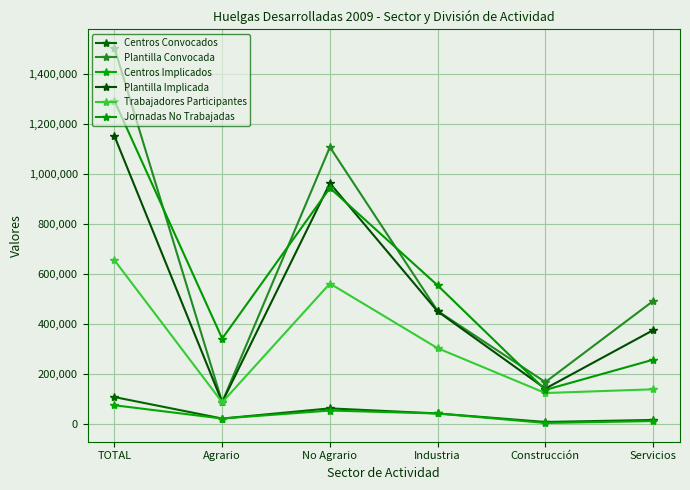

Reading right to left, extract all data points from this chart.

Centros Convocados: Servicios=14256	Construcción=6123	Industria=40165	No Agrario=60544	Agrario=19886	TOTAL=105830
Plantilla Convocada: Servicios=490070	Construcción=165658	Industria=450286	No Agrario=1106014	Agrario=85558	TOTAL=1502572
Centros Implicados: Servicios=9778	Construcción=2123	Industria=40043	No Agrario=51944	Agrario=19882	TOTAL=73026
Plantilla Implicada: Servicios=373316	Construcción=139658	Industria=448558	No Agrario=961532	Agrario=85517	TOTAL=1150049
Trabajadores Participantes: Servicios=136884	Construcción=121941	Industria=301341	No Agrario=560166	Agrario=84817	TOTAL=653483
Jornadas No Trabajadas: Servicios=255218	Construcción=134573	Industria=552712	No Agrario=942503	Agrario=339849	TOTAL=1290852